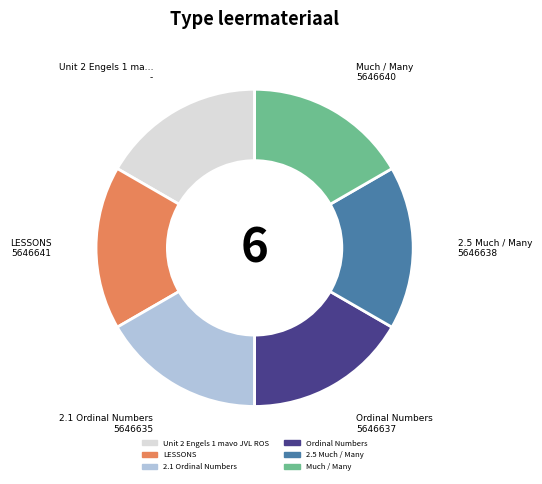

Approximately how many times larger is the value at 2.1 Ordinal Numbers compared to LESSONS?

1.0